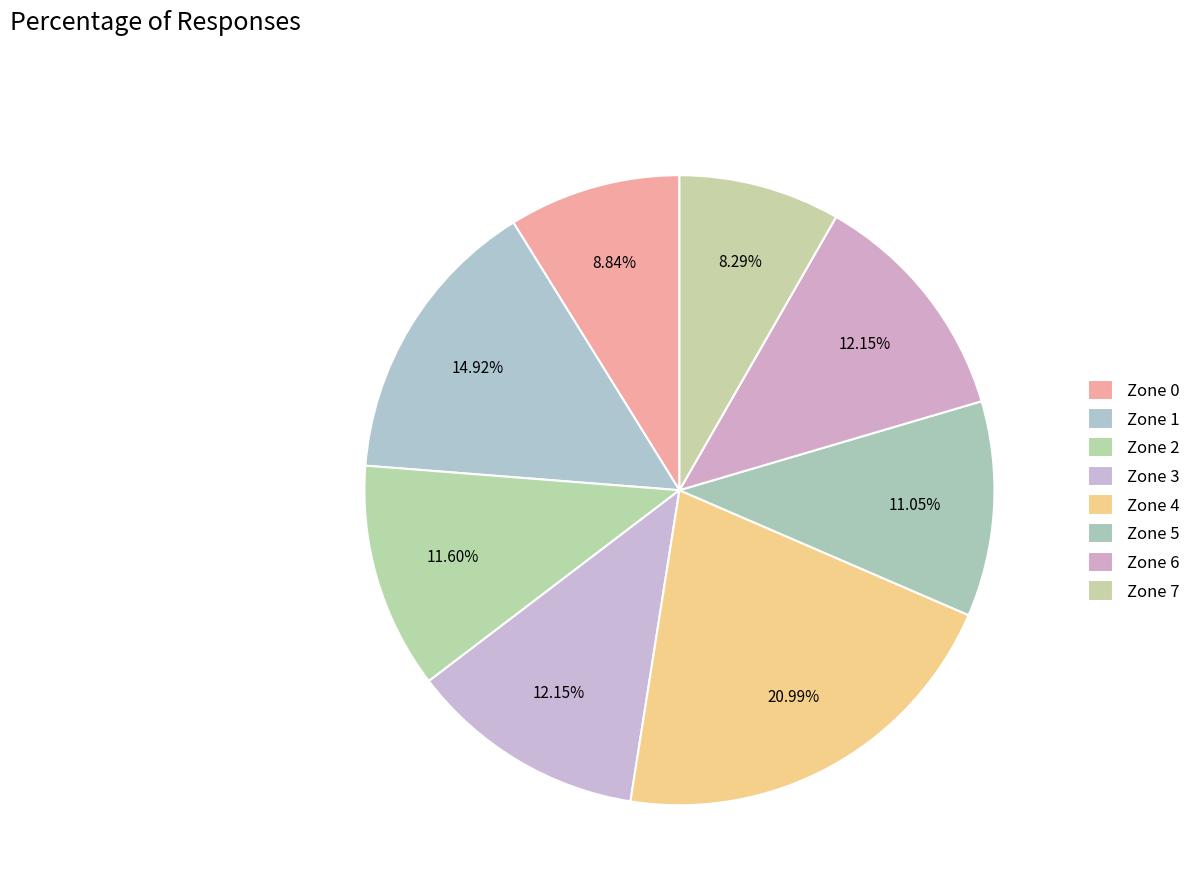

Is there any slice that represents more than half of the pie?

No